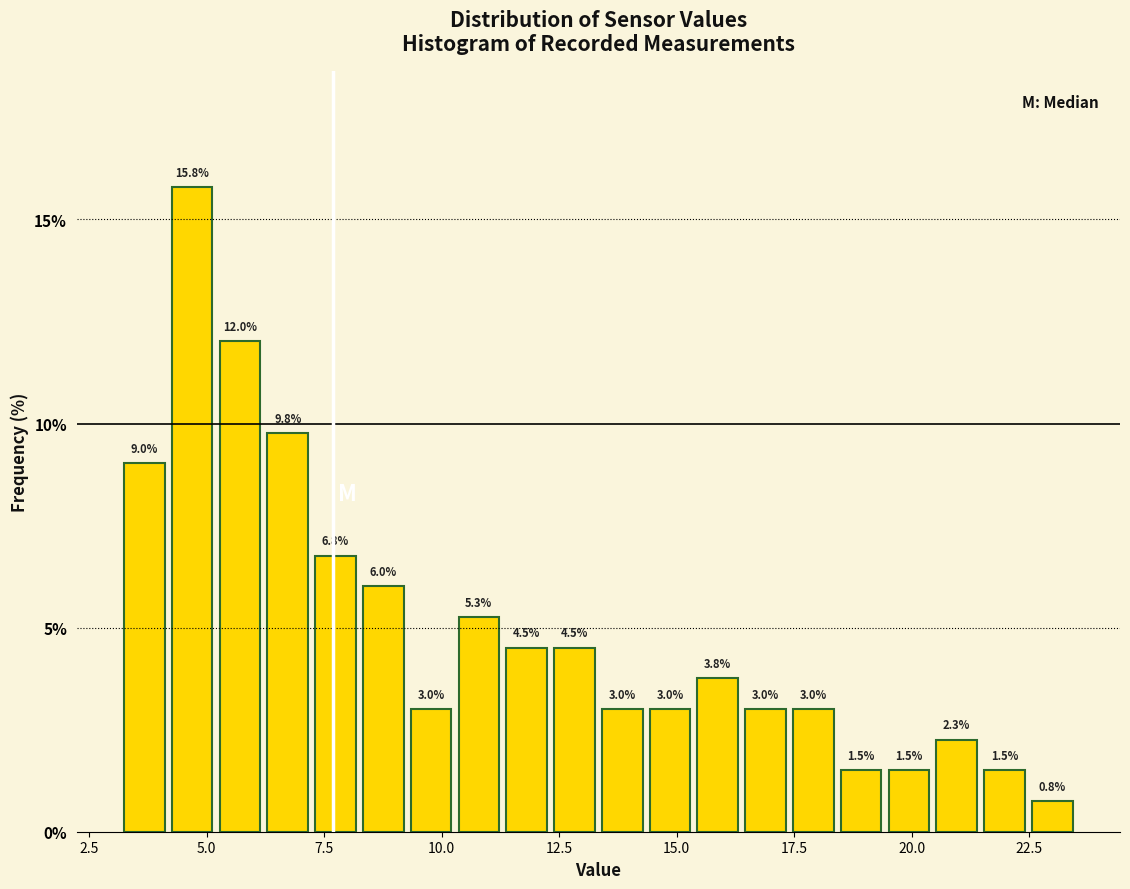

Read against the x-axis, roughly where is the centre of the tallest bar?

4.5